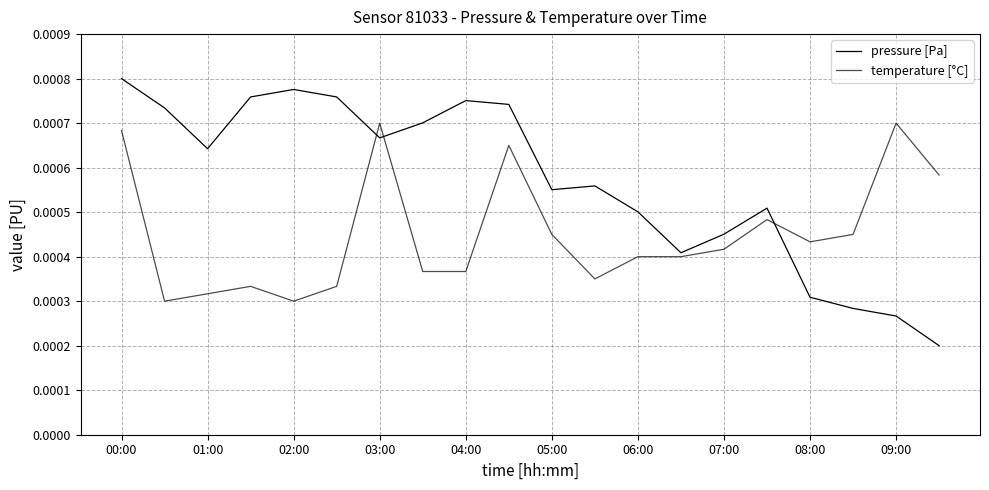

True or false: temperature [°C] and pressure [Pa] cross at least once.

True